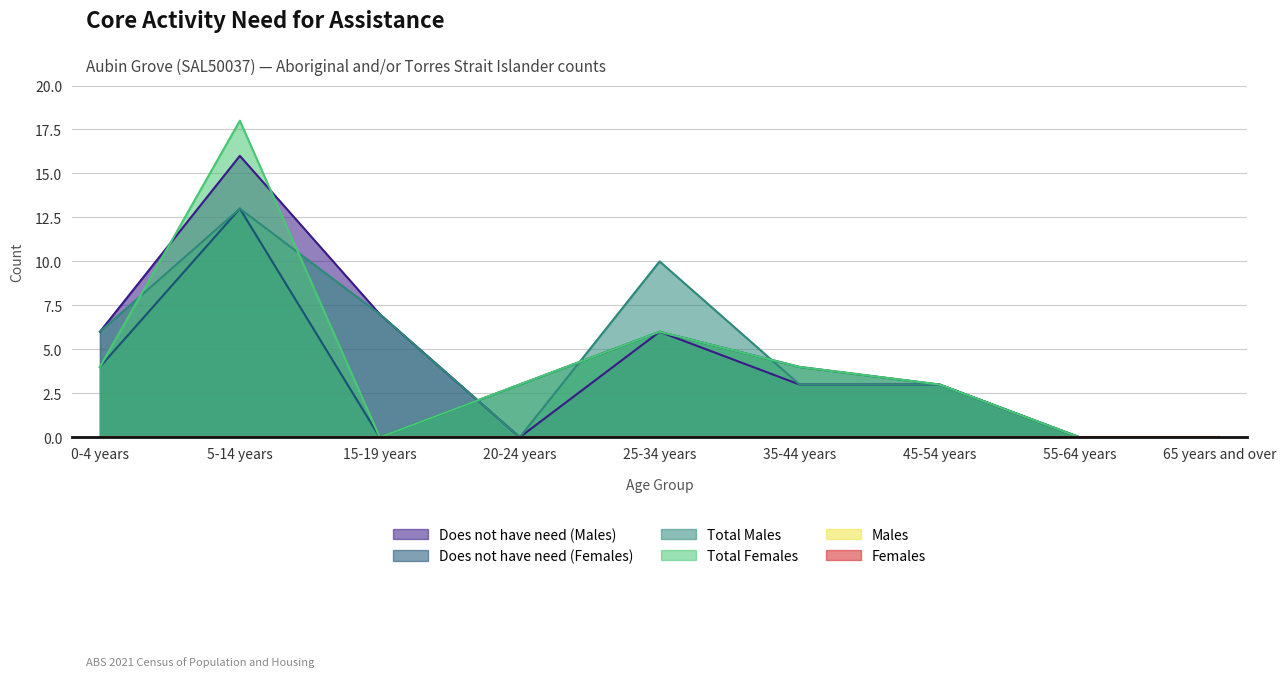

Is the value of Total Females at 5-14 years greater than the value of Does not have need (Females) at 0-4 years?

Yes